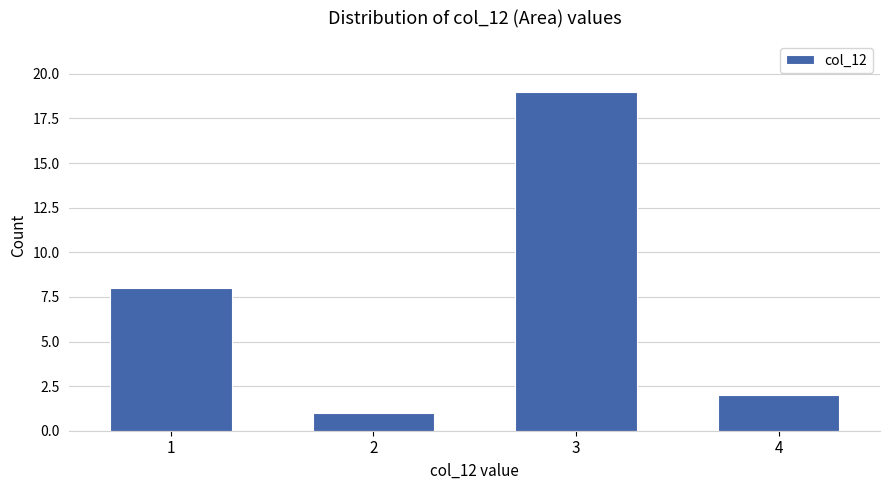

Reading left to right, extract all data points from this chart.

1=8	2=1	3=19	4=2